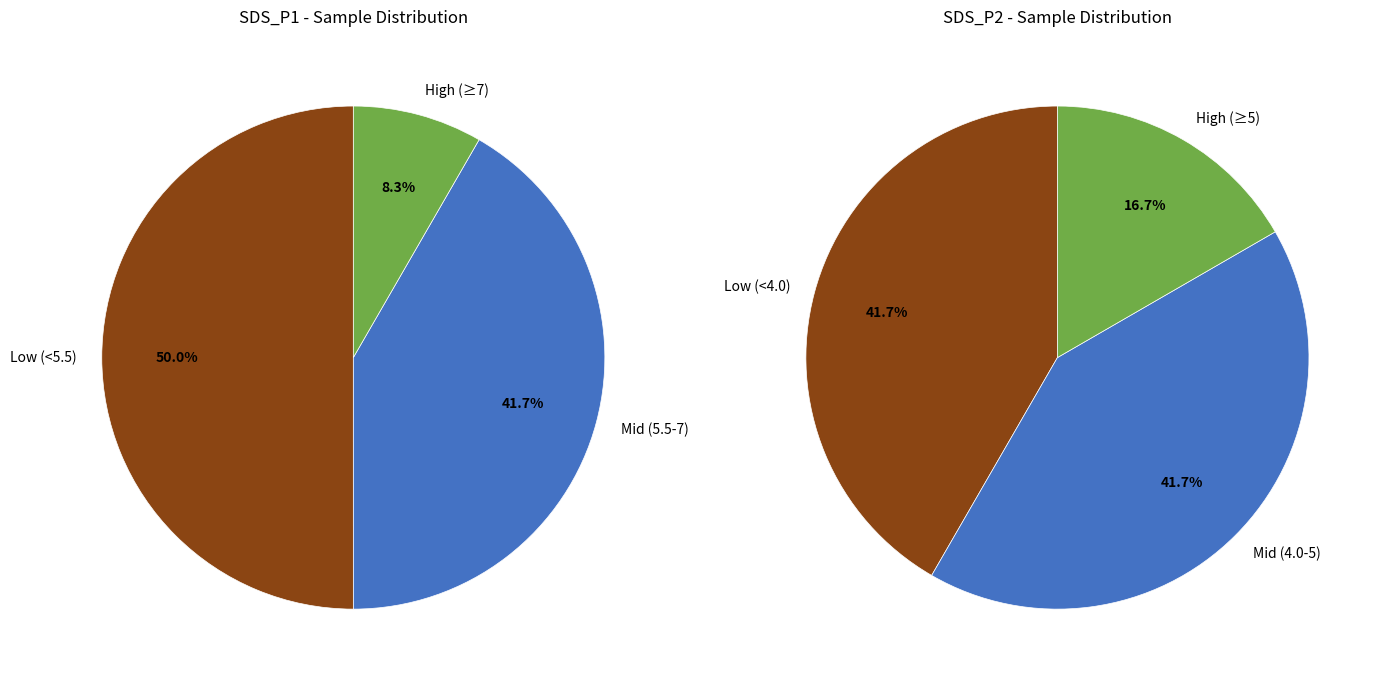

Does 28 account for over 50% of the chart?

No